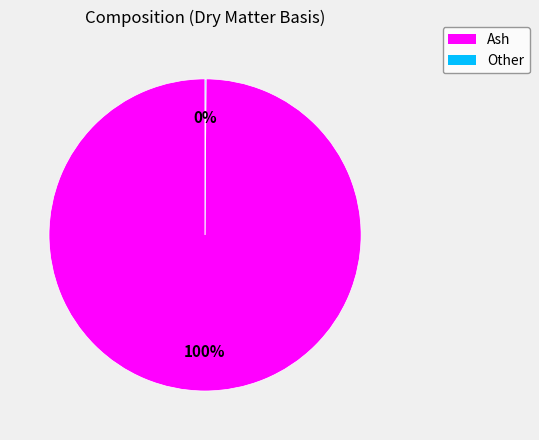

Which slice is the largest?

Ash